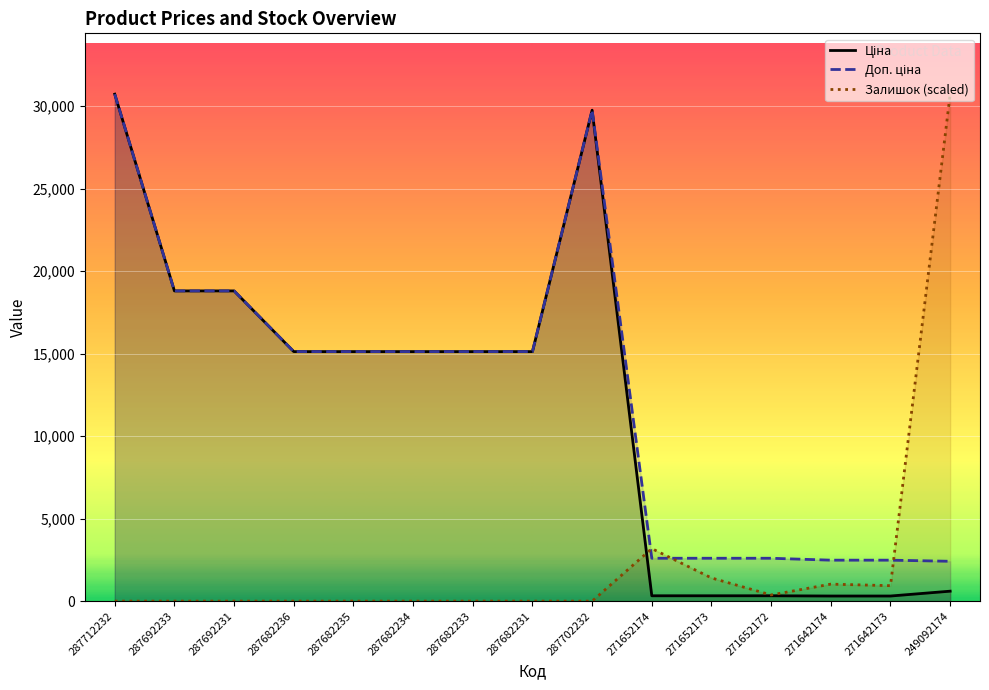

Which series has the largest range (max minus min)?

Залишок (scaled)